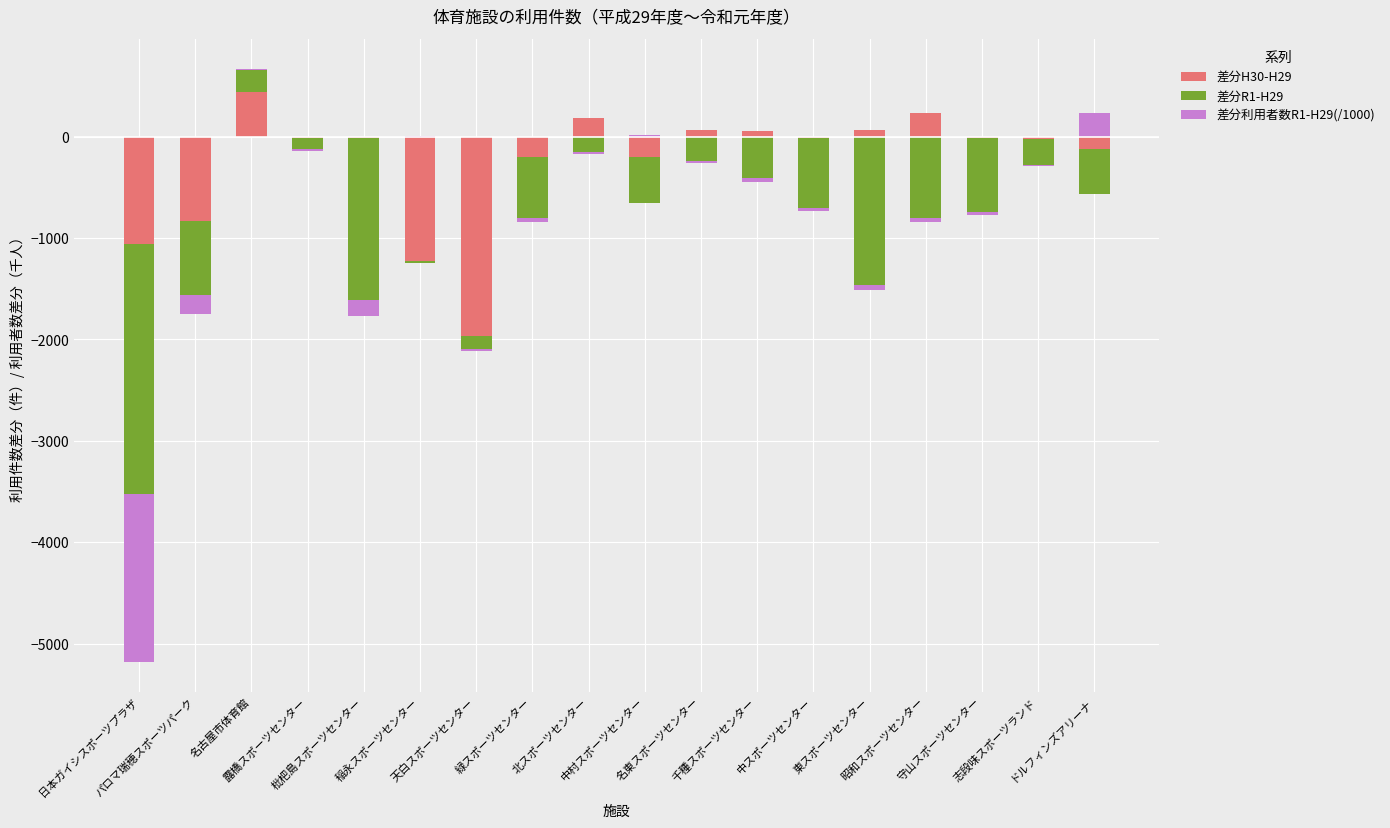

What is the label of the 14th bar from the right?

枇杷島スポーツセンター